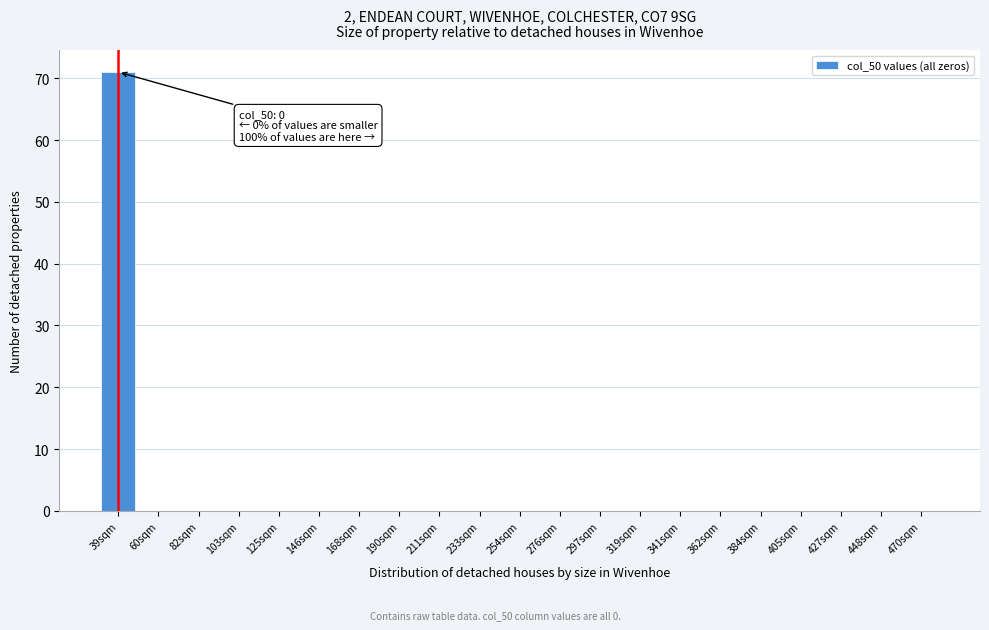

Reading left to right, transcribe all the data shown in this chart.

39sqm=71	60sqm=0	82sqm=0	103sqm=0	125sqm=0	146sqm=0	168sqm=0	190sqm=0	211sqm=0	233sqm=0	254sqm=0	276sqm=0	297sqm=0	319sqm=0	341sqm=0	362sqm=0	384sqm=0	405sqm=0	427sqm=0	448sqm=0	470sqm=0